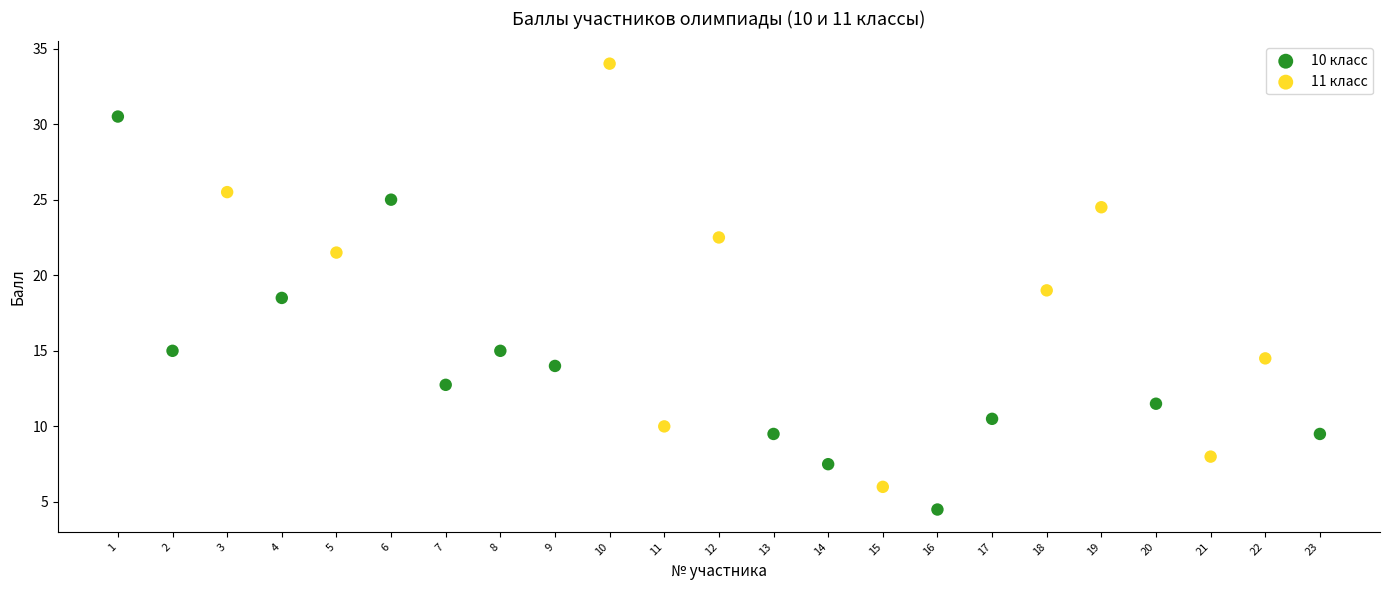

Which series reaches the maximum Y coordinate?

11 класс